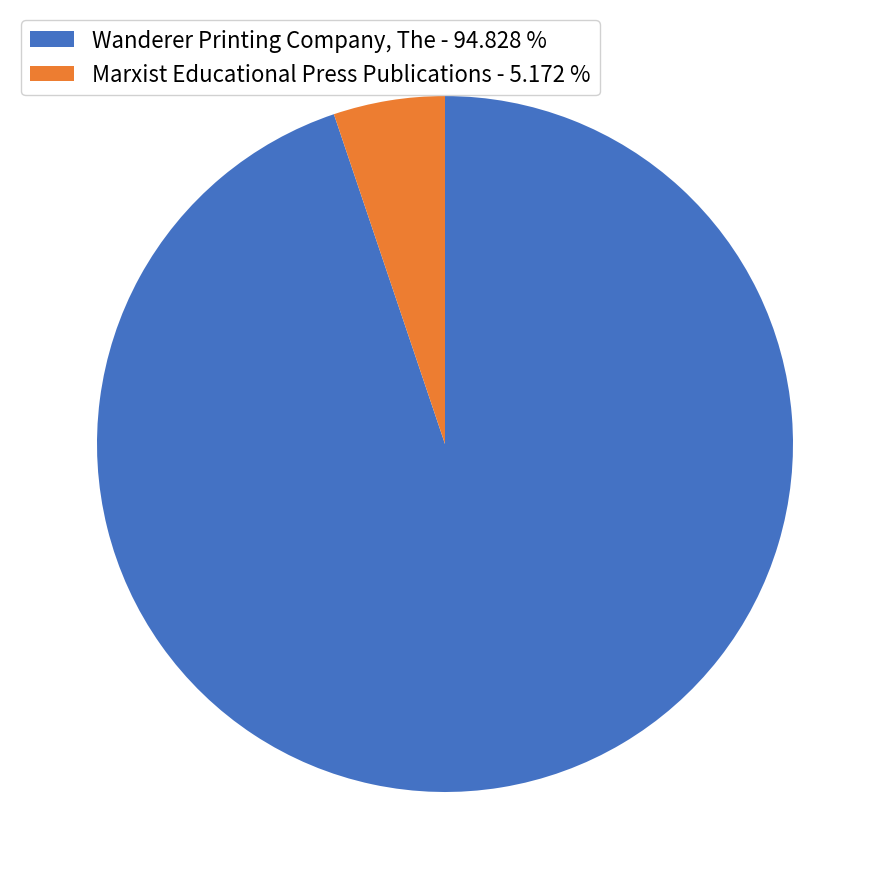

Does any single category account for the majority?

Yes